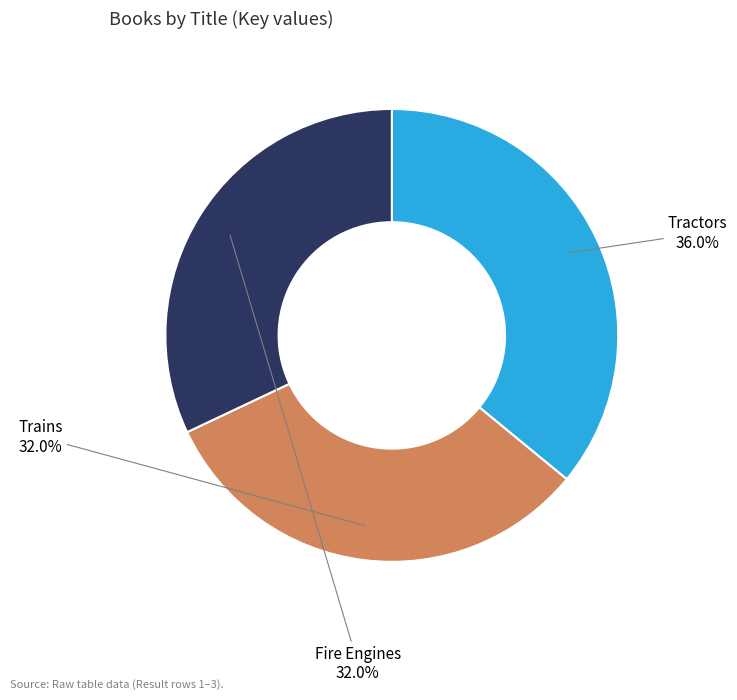

True or false: Fire Engines accounts for 41% of the total.

False